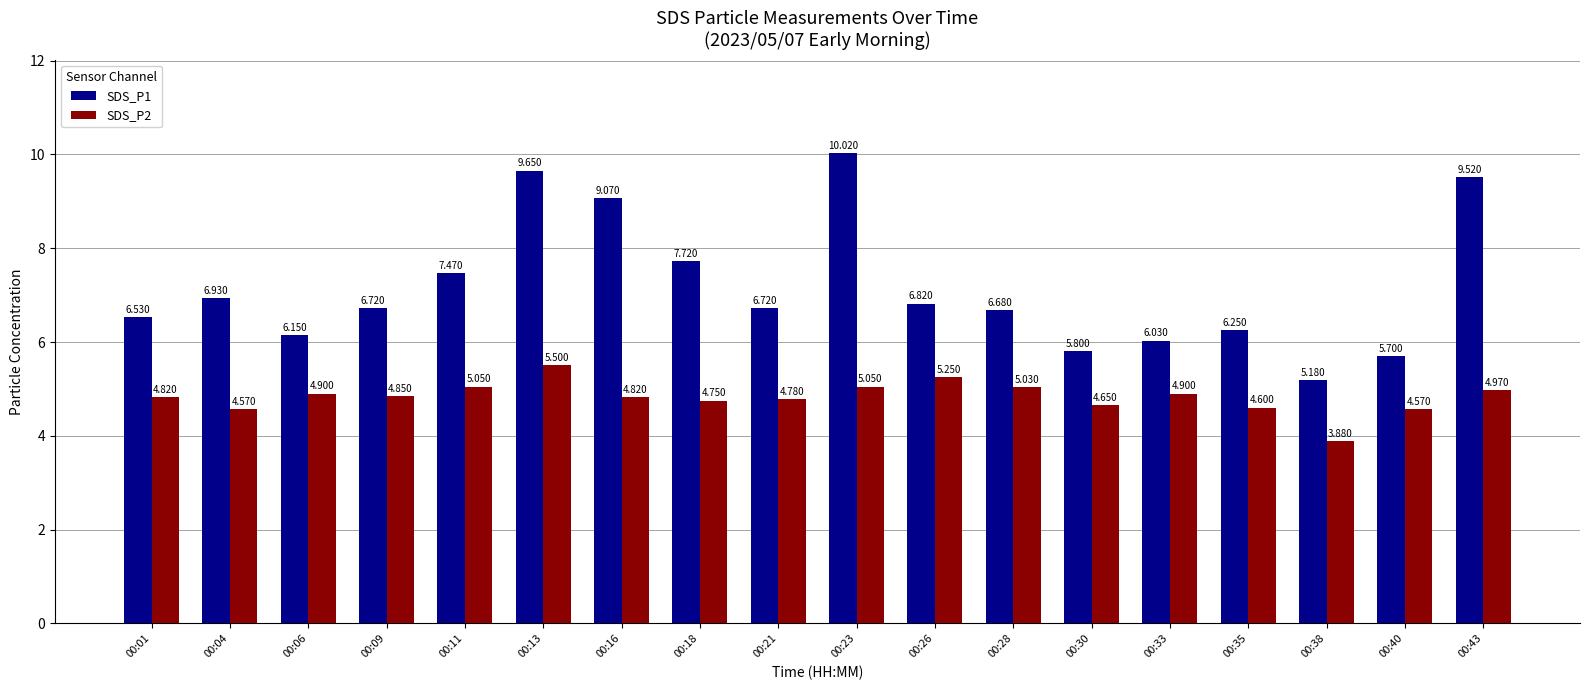

What are all the series names shown in the legend?

SDS_P1, SDS_P2